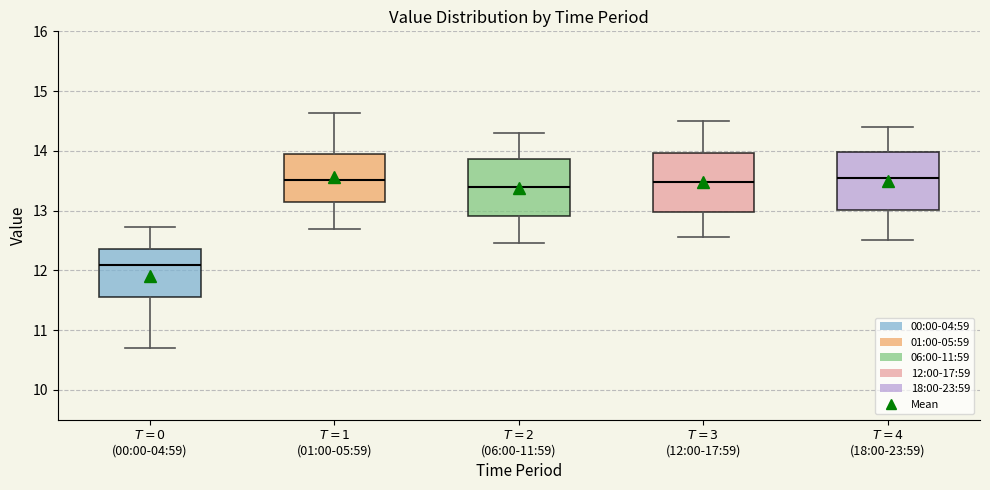

Reading left to right, read every box against the y-axis: the position of its median line, the range the box covers, and the ends of its whiskers. The values are not printed on the chart, so give them approximately, as read against the axis.

$T=0$ (00:00-04:59): median 12.1, box 11.5 to 12.4, whiskers 10.7 to 12.7
$T=1$ (01:00-05:59): median 13.5, box 13.1 to 13.9, whiskers 12.7 to 14.6
$T=2$ (06:00-11:59): median 13.4, box 12.9 to 13.9, whiskers 12.5 to 14.3
$T=3$ (12:00-17:59): median 13.5, box 13.0 to 14.0, whiskers 12.6 to 14.5
$T=4$ (18:00-23:59): median 13.6, box 13.0 to 14.0, whiskers 12.5 to 14.4